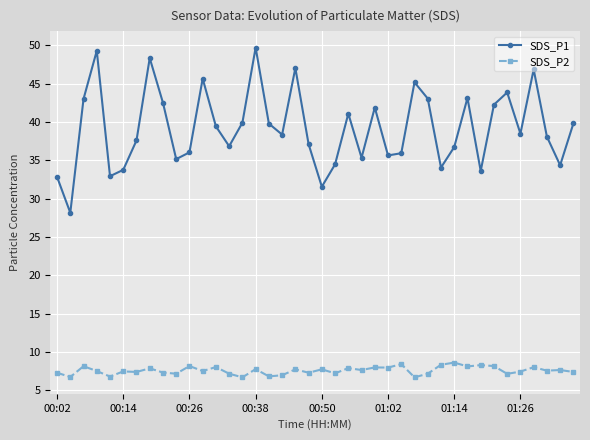

True or false: SDS_P1 and SDS_P2 intersect in this chart.

False